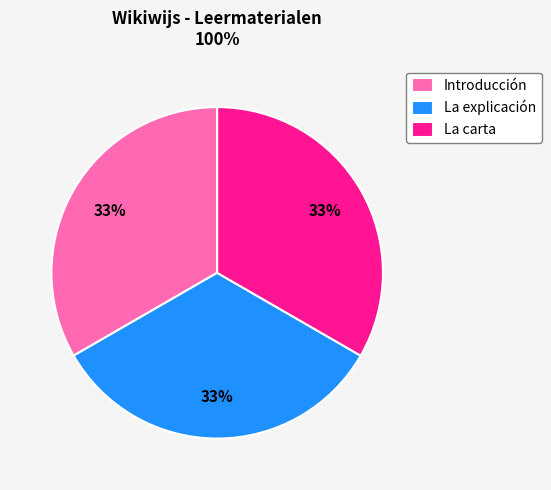

What percentage is the La carta slice, to the nearest percent?

33%